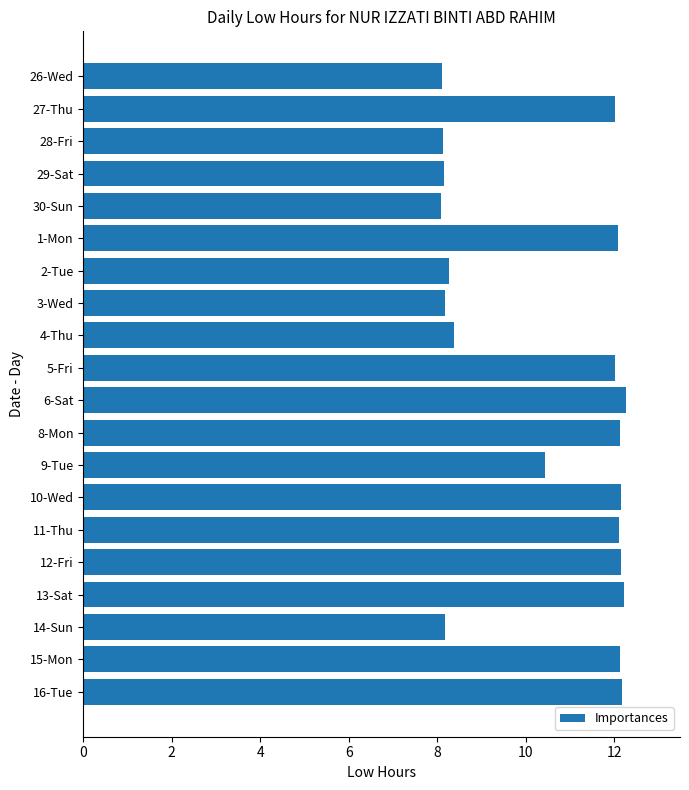

Count the number of data series in this chart.

1